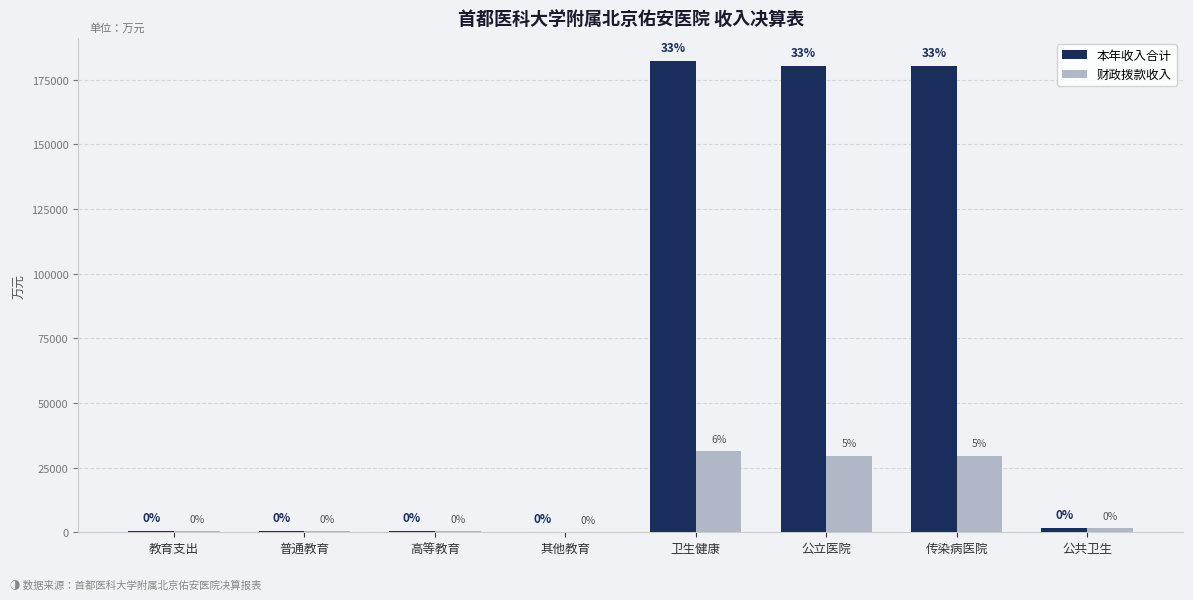

Which label corresponds to the smallest value in the chart?

其他教育